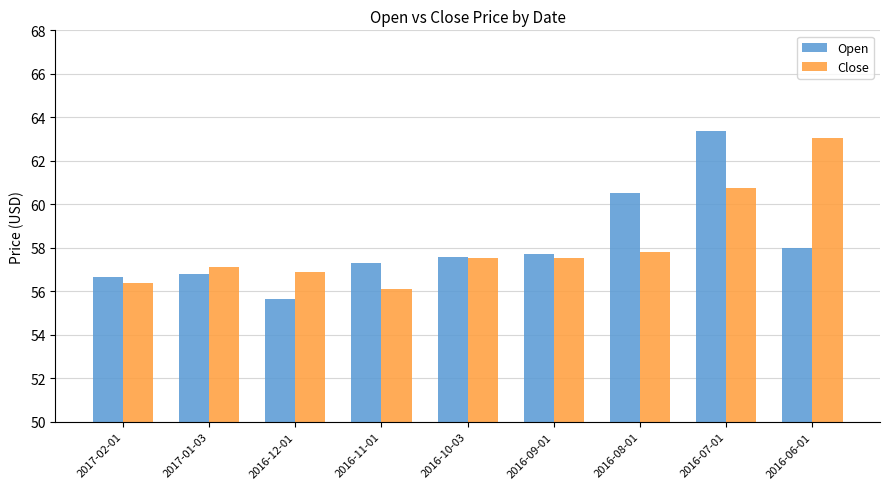

True or false: Close has a value of 32.9 at 2017-01-03.

False